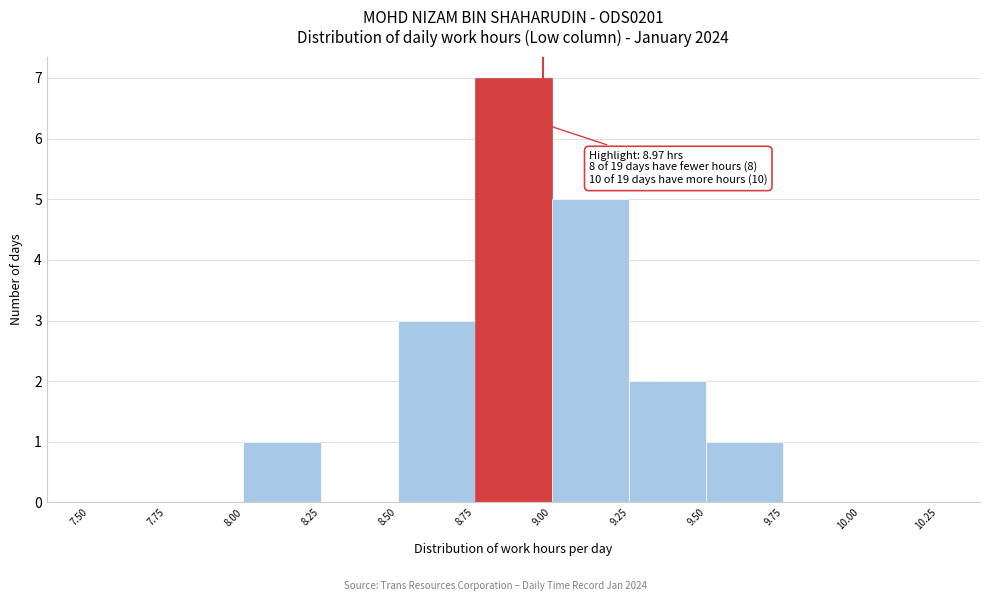

Which range on the x-axis has the tallest bar?

8.75 to 9.00